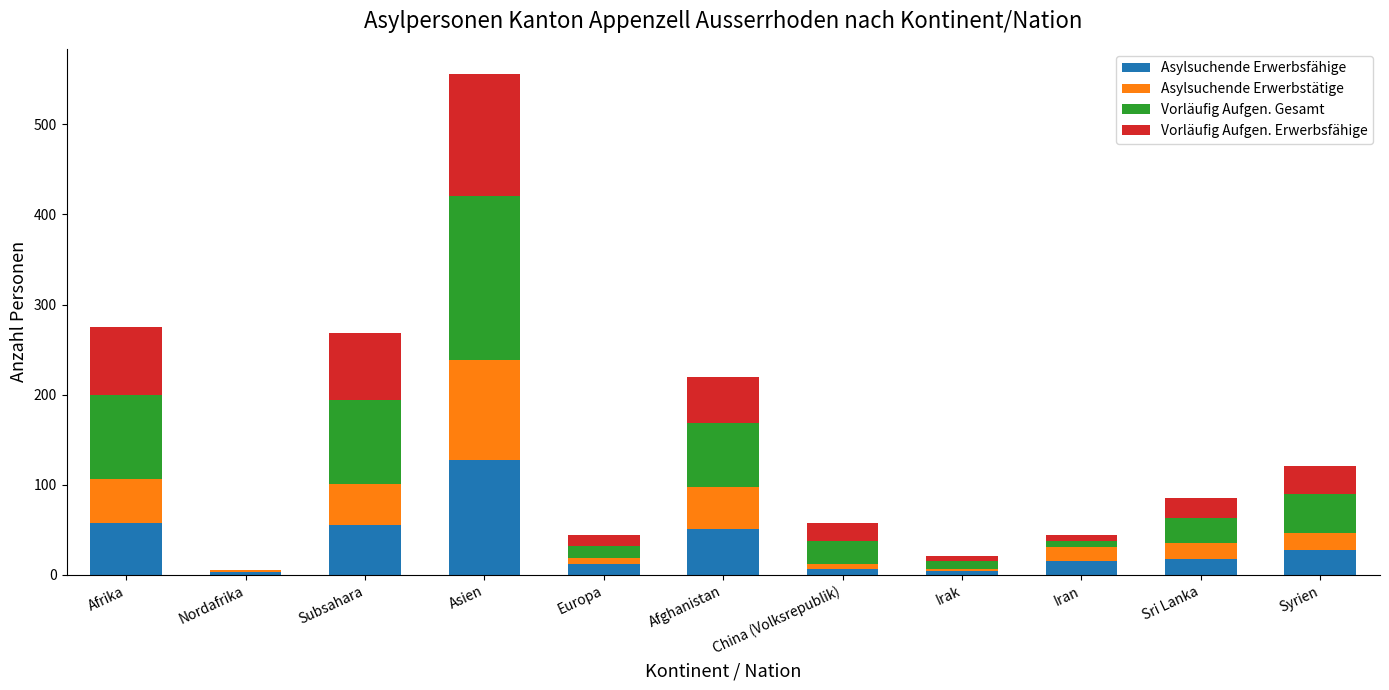

What is the total value across all series at Asien?

556